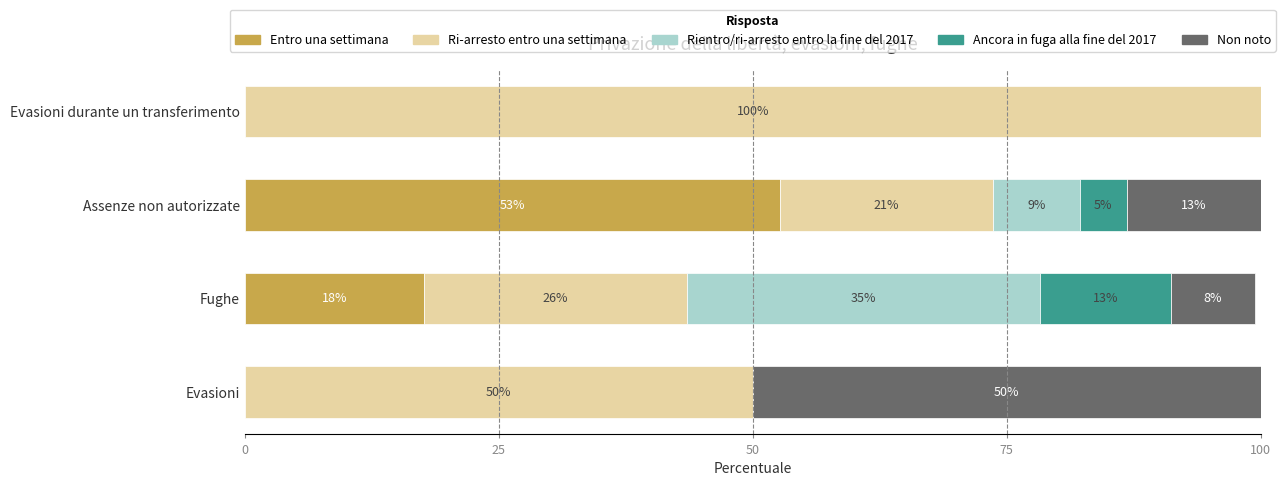

What are all the series names shown in the legend?

Entro una settimana, Ri-arresto entro una settimana, Rientro/ri-arresto entro la fine del 2017, Ancora in fuga alla fine del 2017, Non noto